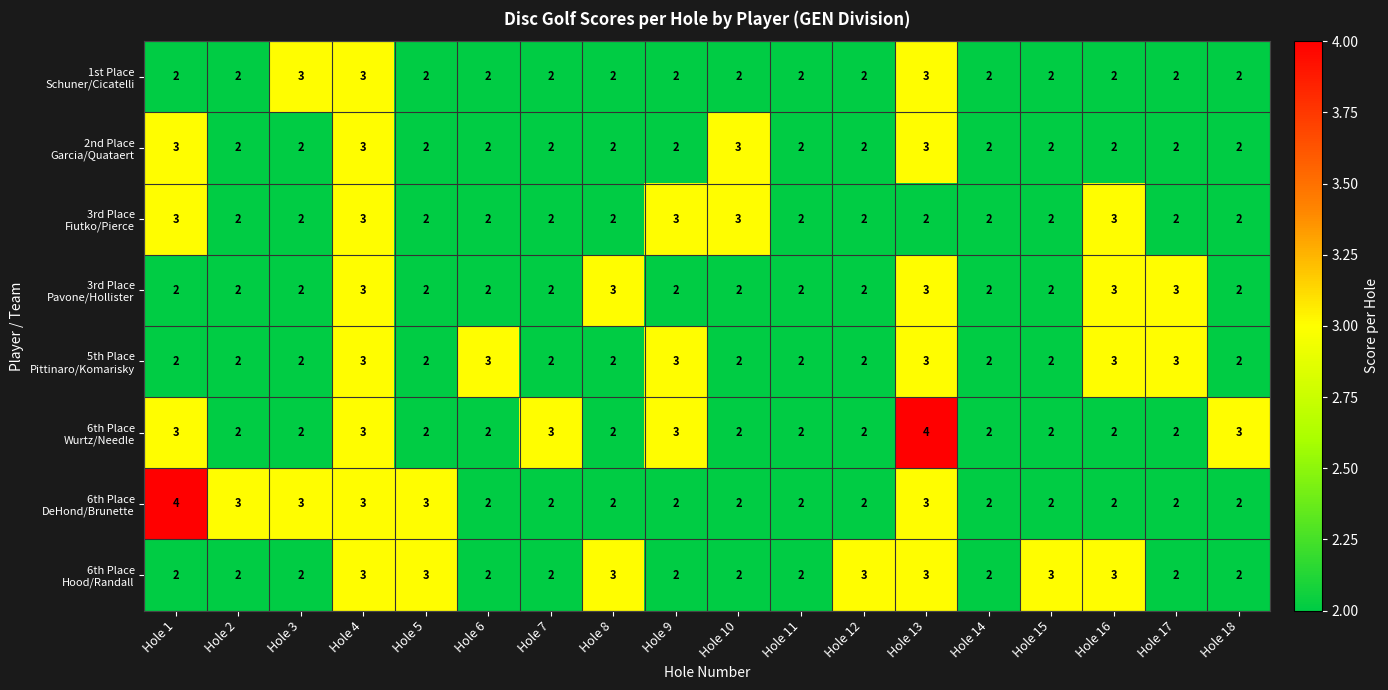

Between Hole 5 and Hole 15, which series saw the biggest shift?

6th Place DeHond/Brunette